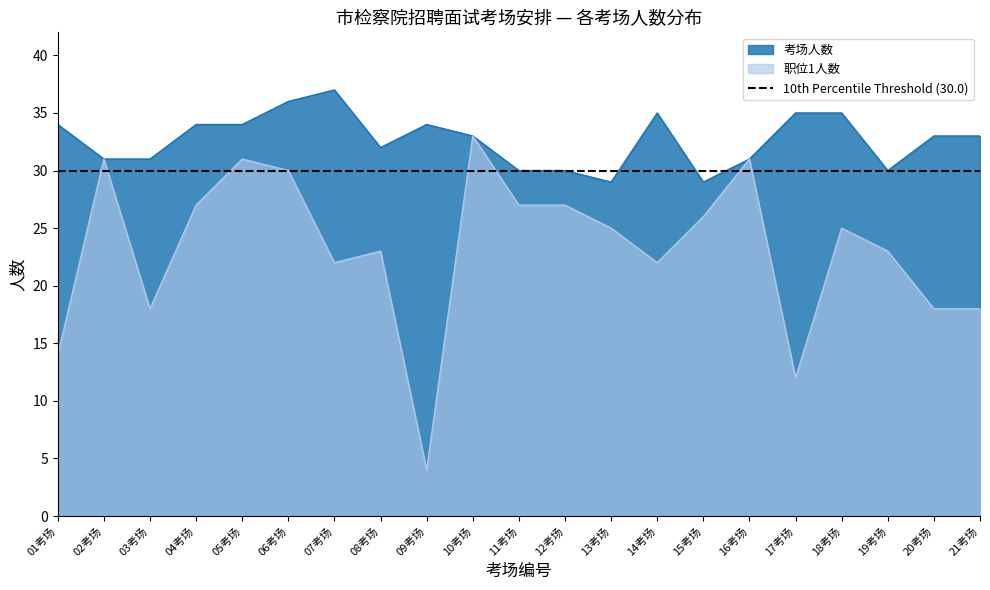

Where is 考场人数 nearest to the value 33?

10考场